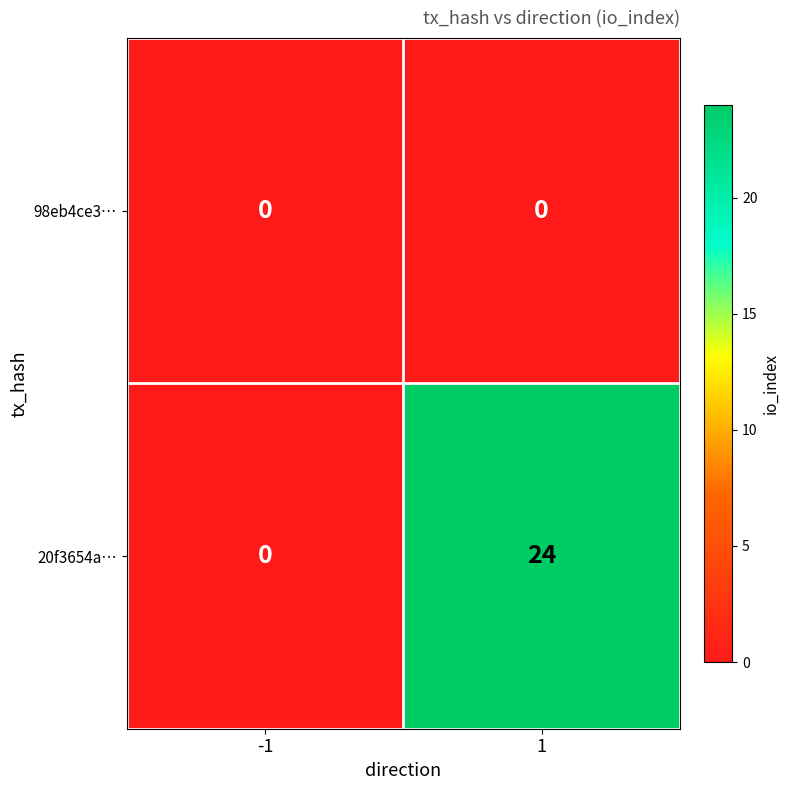

Which series has the largest total across all categories?

20f3654a…